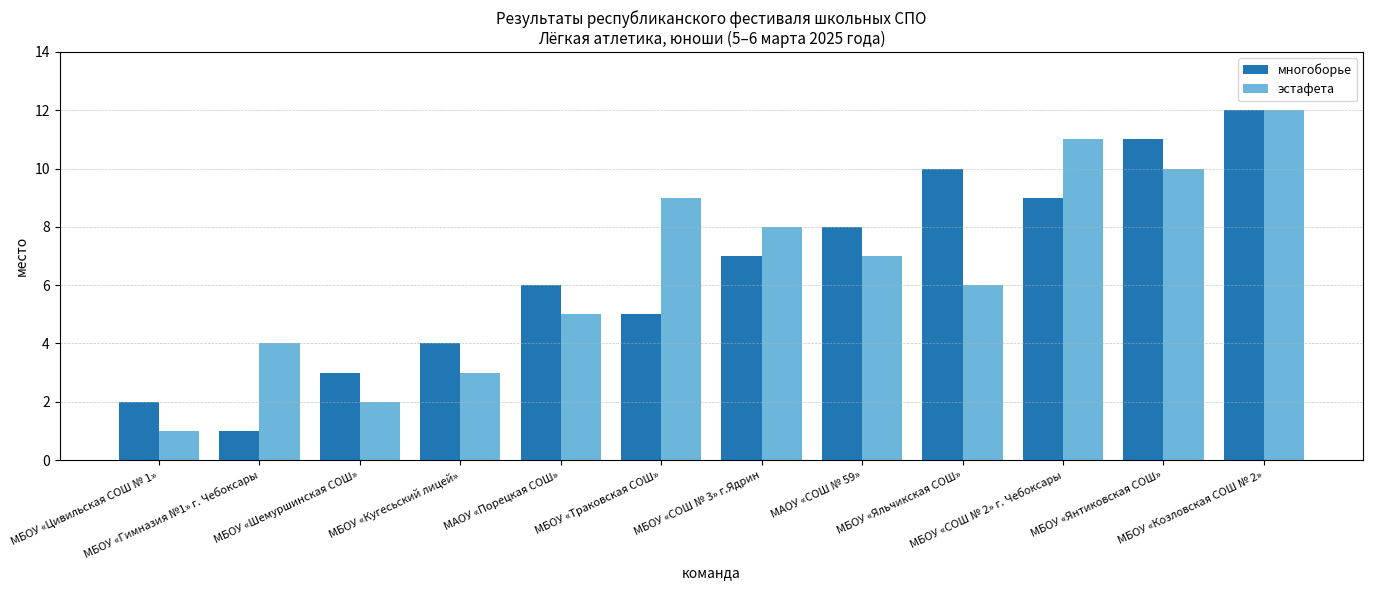

The многоборье series shows 3 at МБОУ «Шемуршинская СОШ». True or false?

True